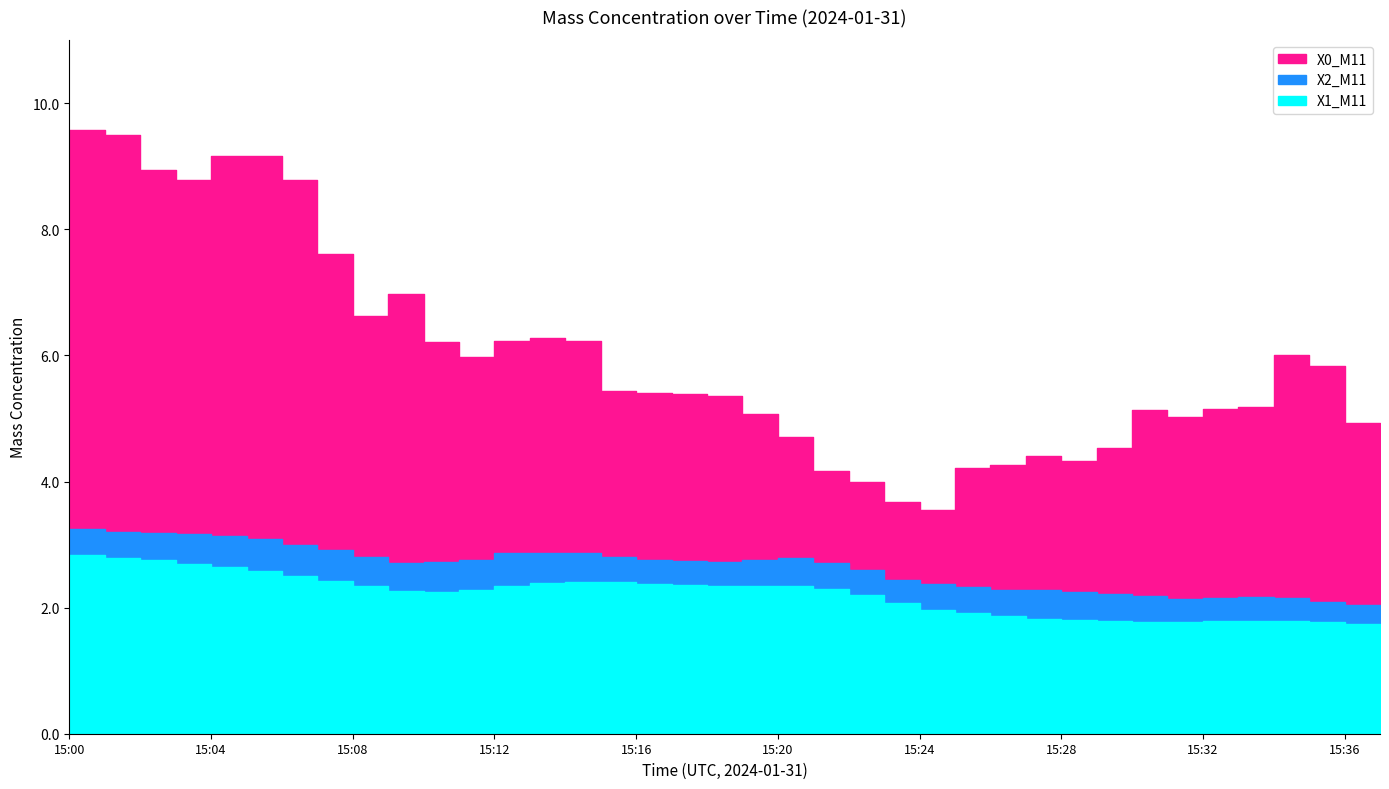

How many distinct data groups are displayed?

3